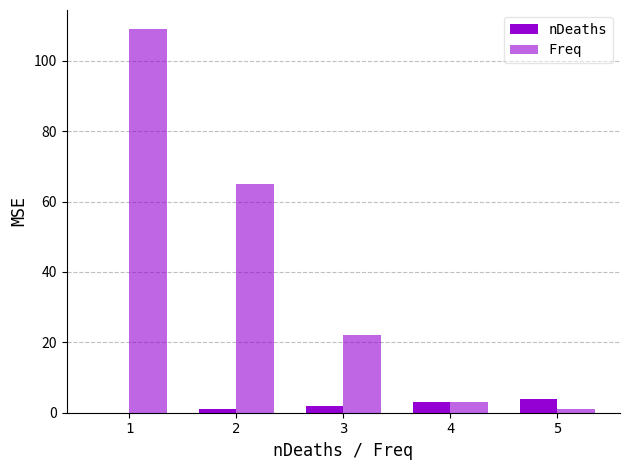

How many series are shown in this chart?

2